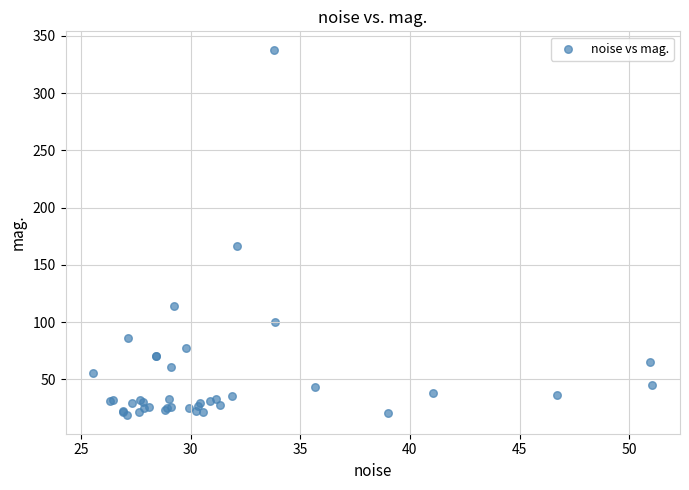

What Y value in the scatter plot is closest to 178?

166.9